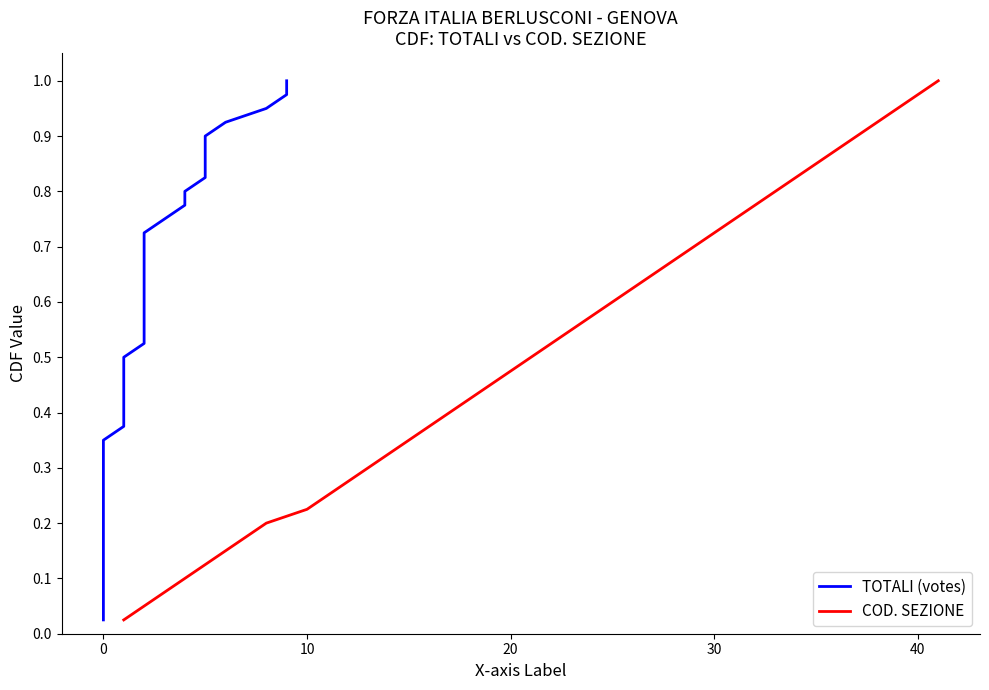

The value of COD. SEZIONE at −10 is 0.0. True or false?

False